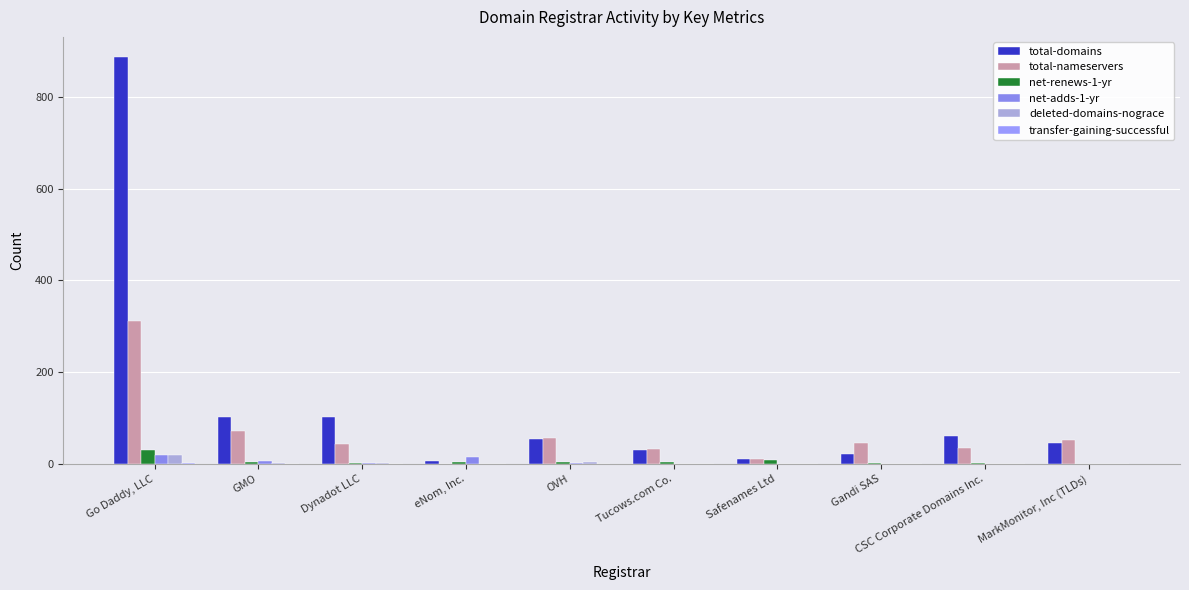

Reading right to left, extract all data points from this chart.

total-domains: MarkMonitor, Inc (TLDs)=45	CSC Corporate Domains Inc.=61	Gandi SAS=21	Safenames Ltd=11	Tucows.com Co.=29	OVH=53	eNom, Inc.=6	Dynadot LLC=101	GMO=102	Go Daddy, LLC=887
total-nameservers: MarkMonitor, Inc (TLDs)=51	CSC Corporate Domains Inc.=34	Gandi SAS=45	Safenames Ltd=10	Tucows.com Co.=32	OVH=55	eNom, Inc.=0	Dynadot LLC=44	GMO=72	Go Daddy, LLC=311
net-renews-1-yr: MarkMonitor, Inc (TLDs)=0	CSC Corporate Domains Inc.=2	Gandi SAS=1	Safenames Ltd=8	Tucows.com Co.=3	OVH=4	eNom, Inc.=4	Dynadot LLC=2	GMO=4	Go Daddy, LLC=29
net-adds-1-yr: MarkMonitor, Inc (TLDs)=0	CSC Corporate Domains Inc.=0	Gandi SAS=0	Safenames Ltd=0	Tucows.com Co.=0	OVH=1	eNom, Inc.=14	Dynadot LLC=1	GMO=5	Go Daddy, LLC=19
deleted-domains-nograce: MarkMonitor, Inc (TLDs)=0	CSC Corporate Domains Inc.=0	Gandi SAS=0	Safenames Ltd=0	Tucows.com Co.=0	OVH=3	eNom, Inc.=0	Dynadot LLC=1	GMO=1	Go Daddy, LLC=18
transfer-gaining-successful: MarkMonitor, Inc (TLDs)=0	CSC Corporate Domains Inc.=0	Gandi SAS=0	Safenames Ltd=0	Tucows.com Co.=0	OVH=0	eNom, Inc.=0	Dynadot LLC=0	GMO=0	Go Daddy, LLC=2